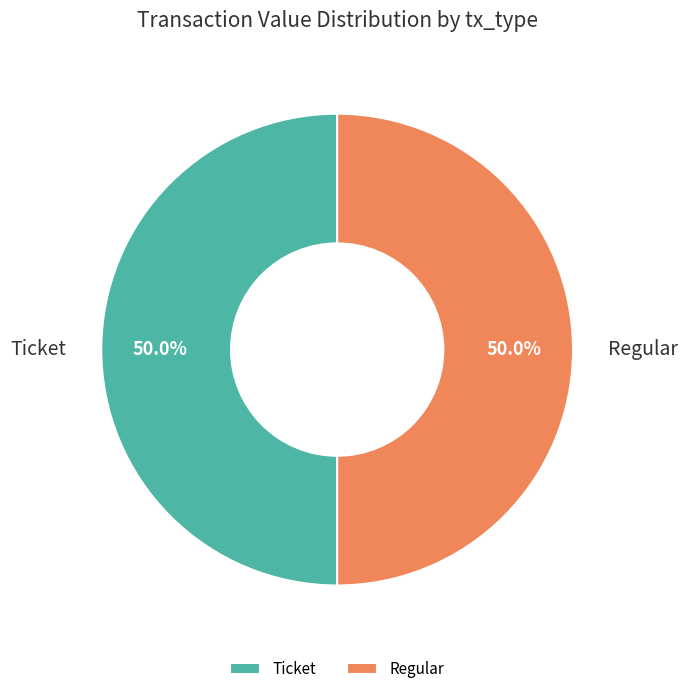

To the nearest percent, what is the difference between the largest and smallest slice percentages?

0%